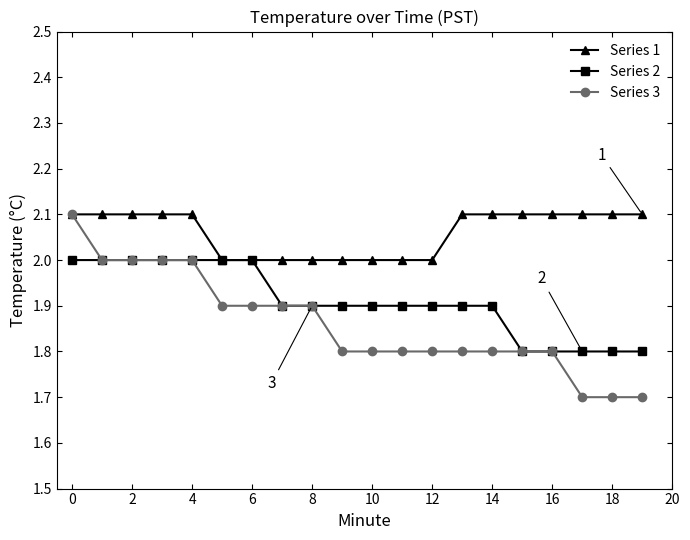

What is the value of the Series 2 point at the 17th from the left?

1.8